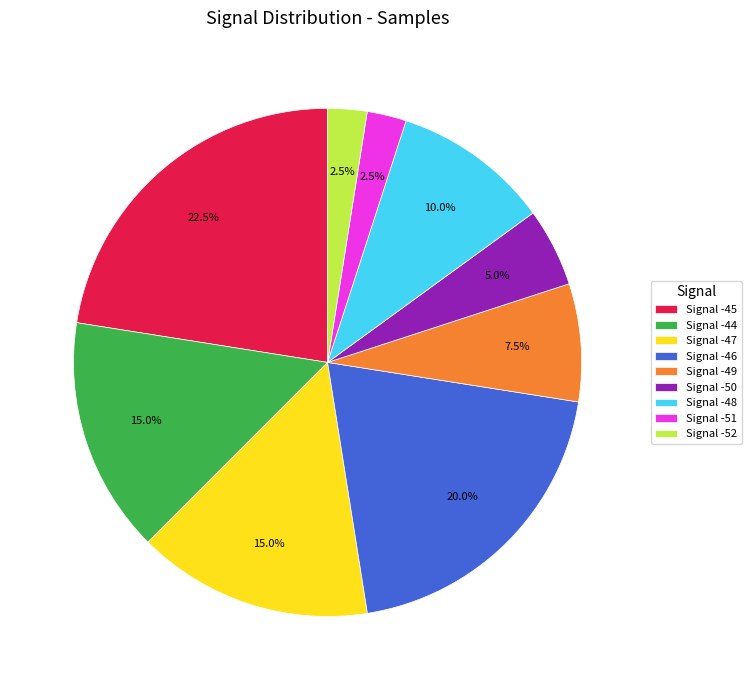

What is the ratio of the value at Signal -48 to the value at Signal -50?

2.0